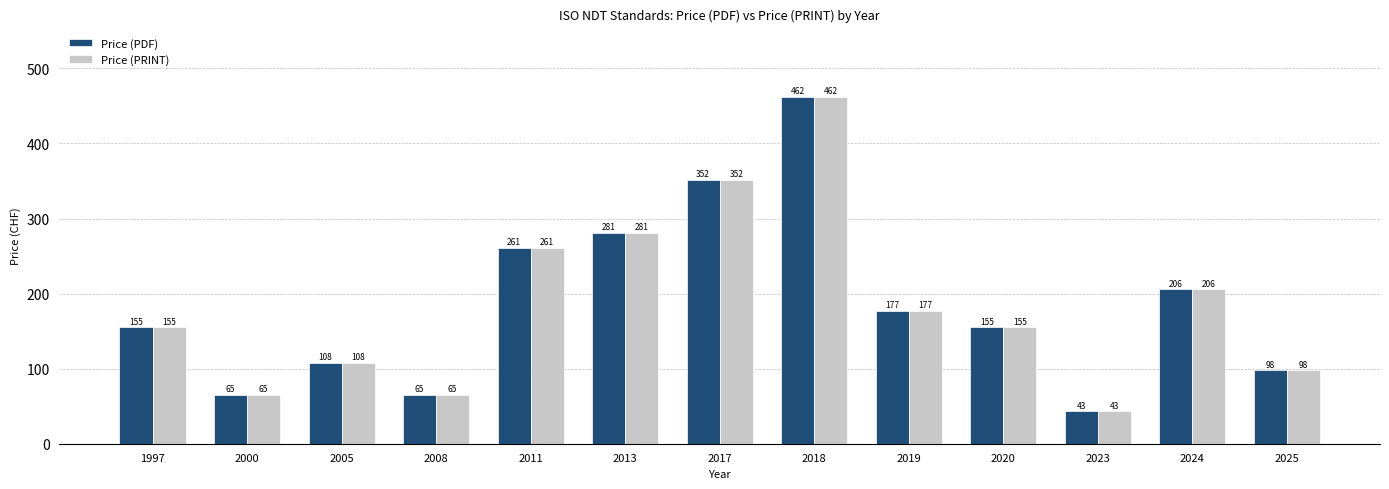

What is the minimum value shown in the chart?

43